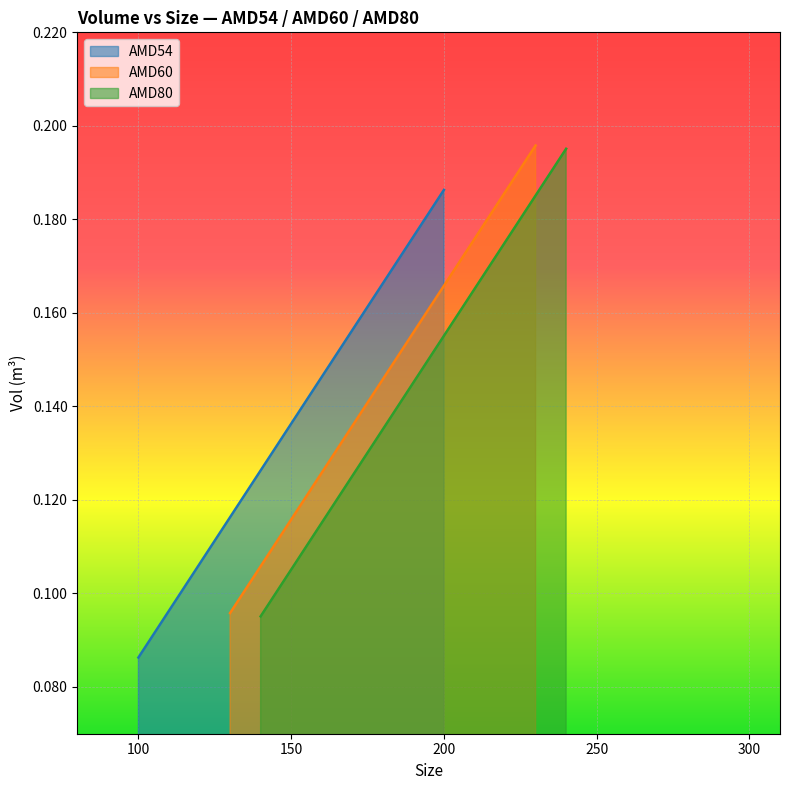

Where is AMD54 nearest to the value 0?

100